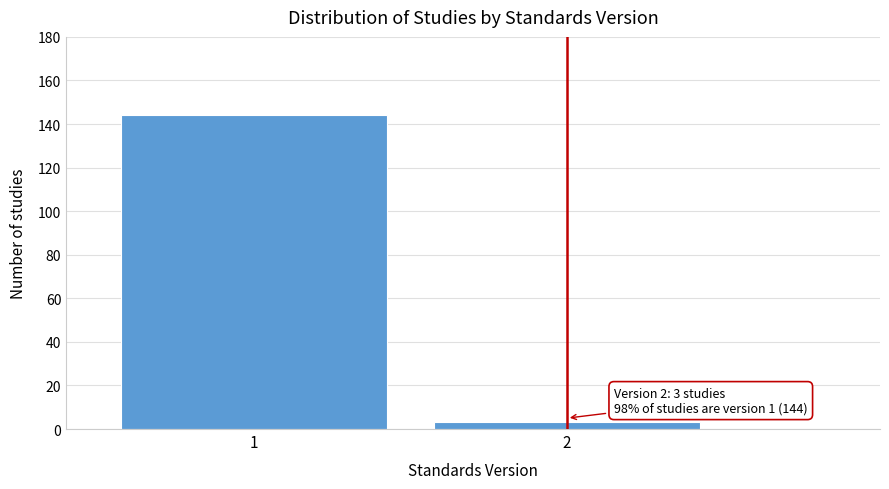

Reading right to left, list all the values displayed in this chart.

2=3	1=144